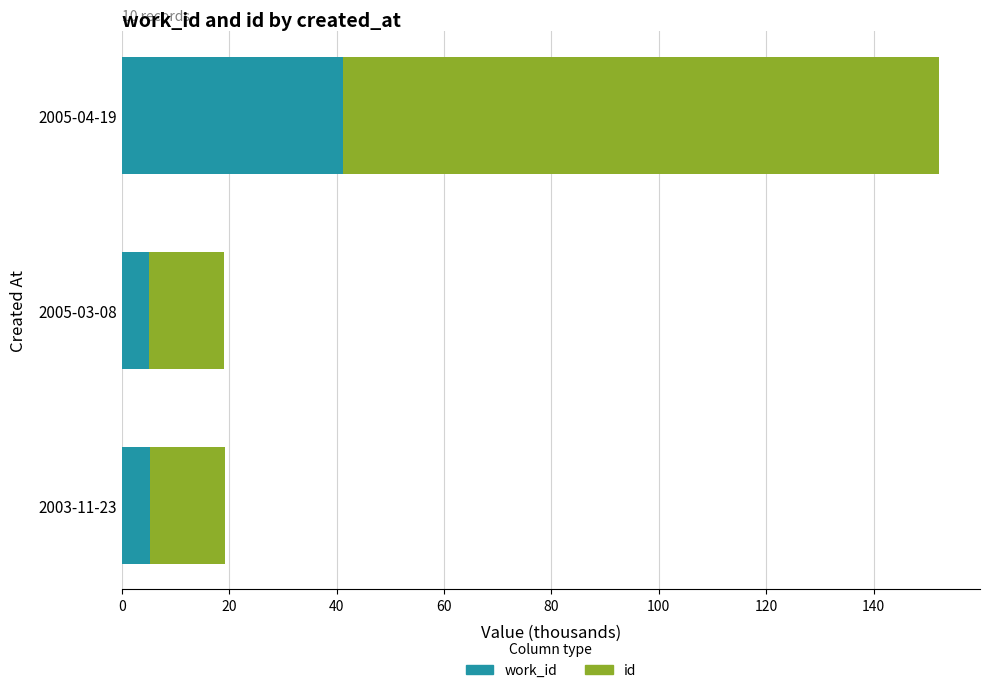

What is the total value across all series at 2003-11-23?

19.2